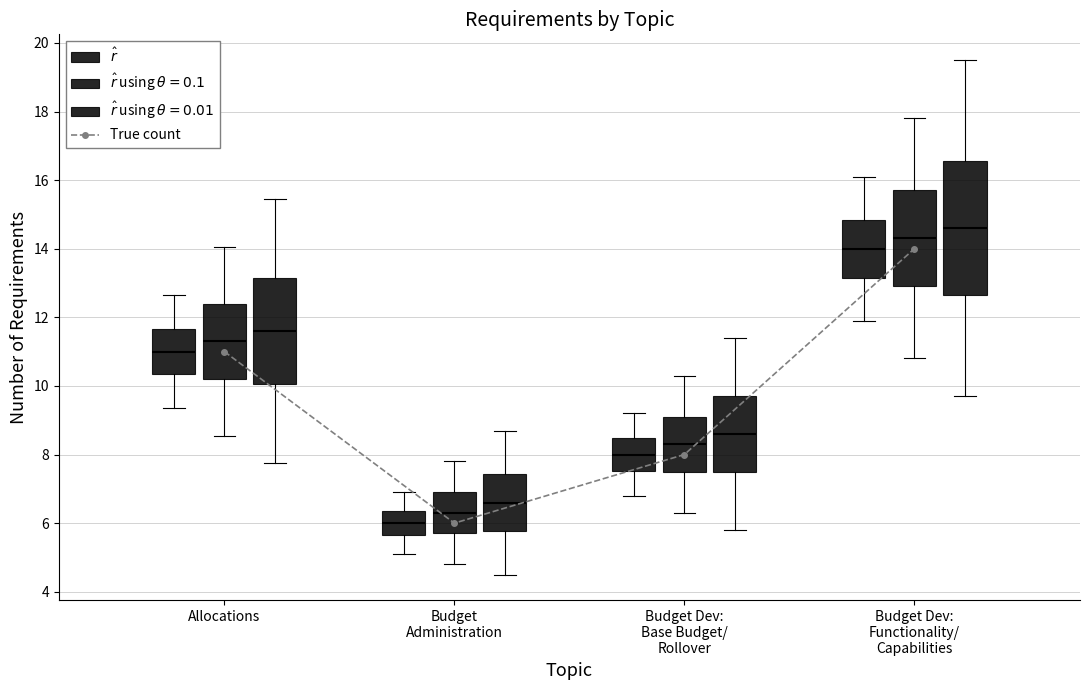

Reading left to right, transcribe all the data shown in this chart.

11	6	8	14